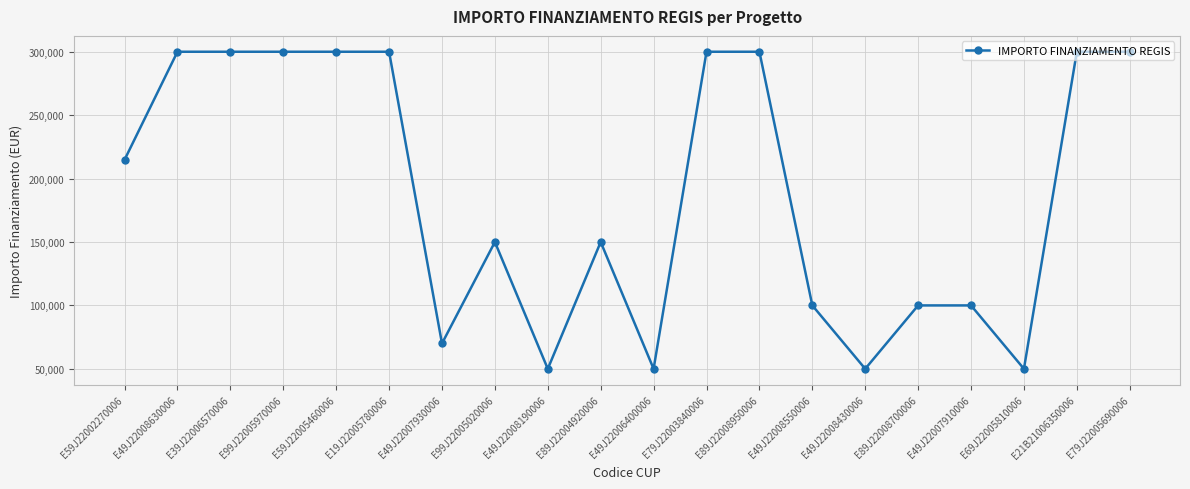

What is the sum of the values at E49J22006400006 and E69J22005810006?

100000